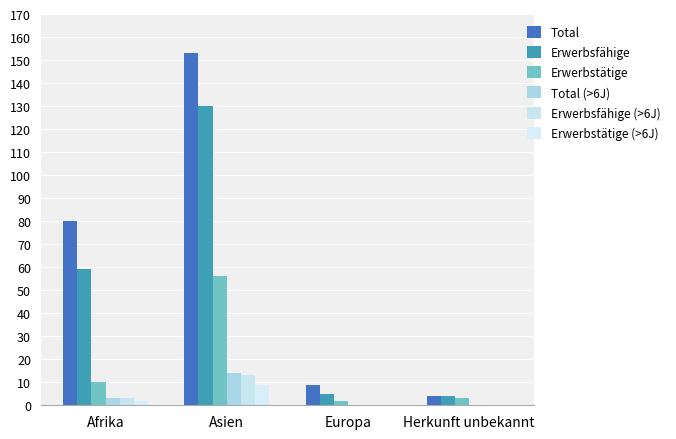

Which series changed the most between Europa and Herkunft unbekannt?

Total